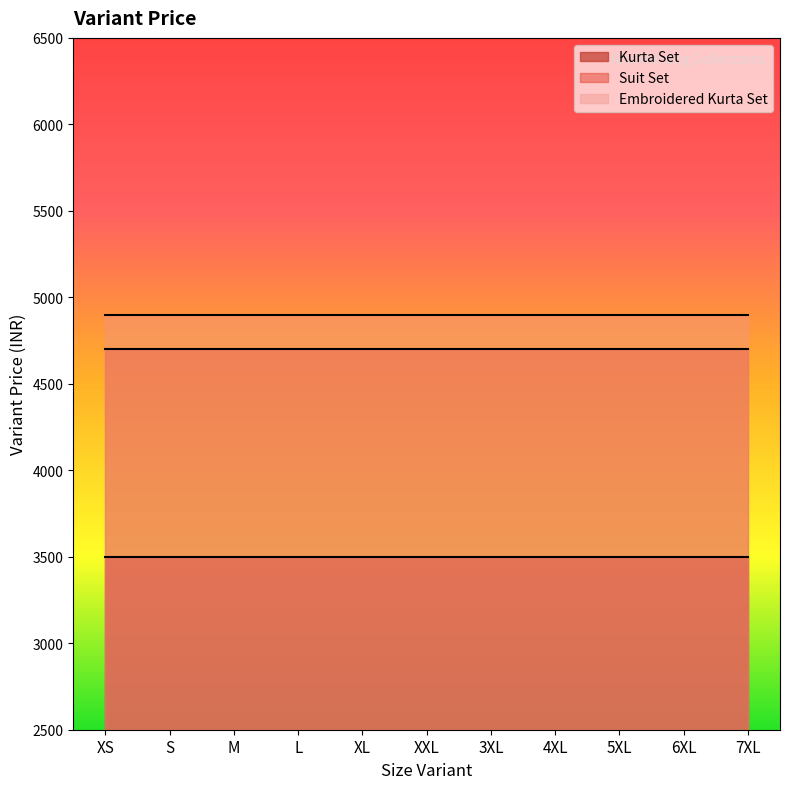

At which label does Variant Price reach its minimum?

XS